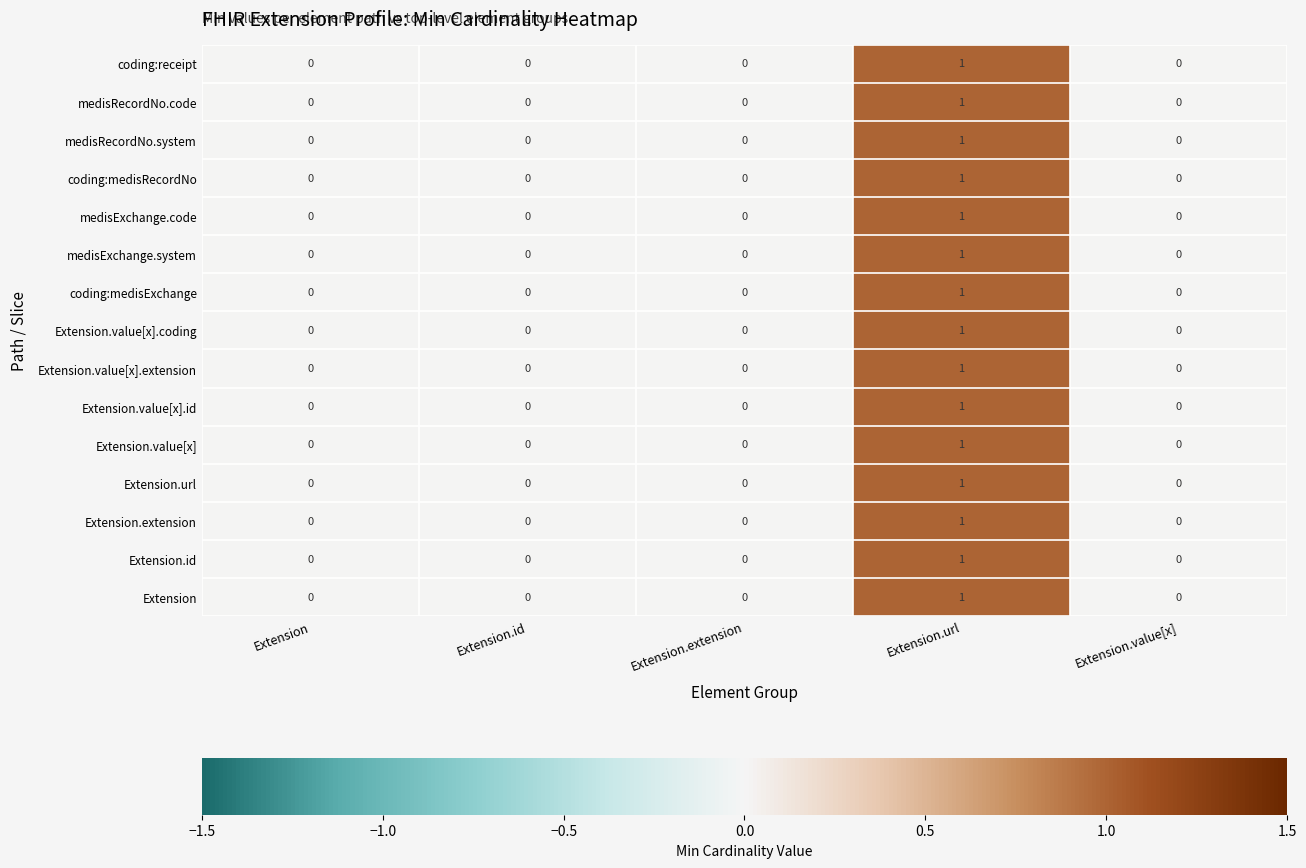

What is the maximum value shown in the chart?

1